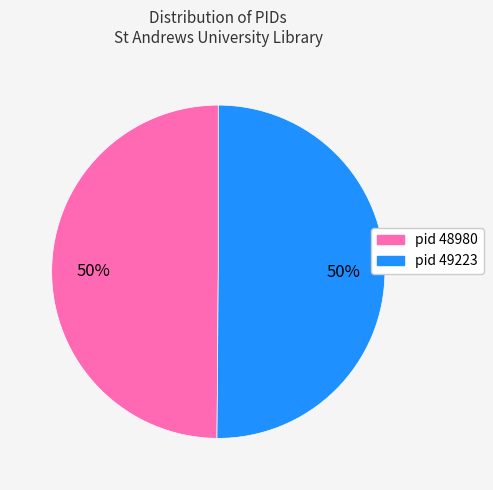

To the nearest percent, what is the average slice percentage?

50%